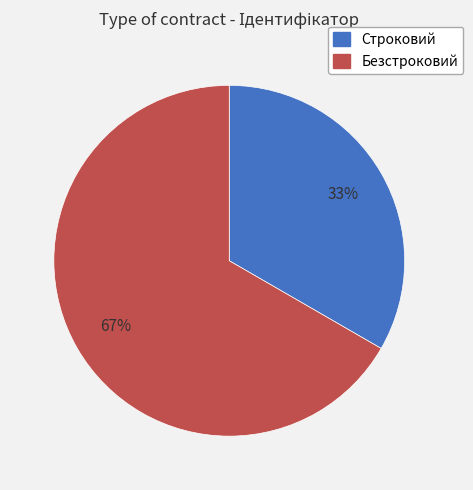

Which slice is the smallest?

Строковий